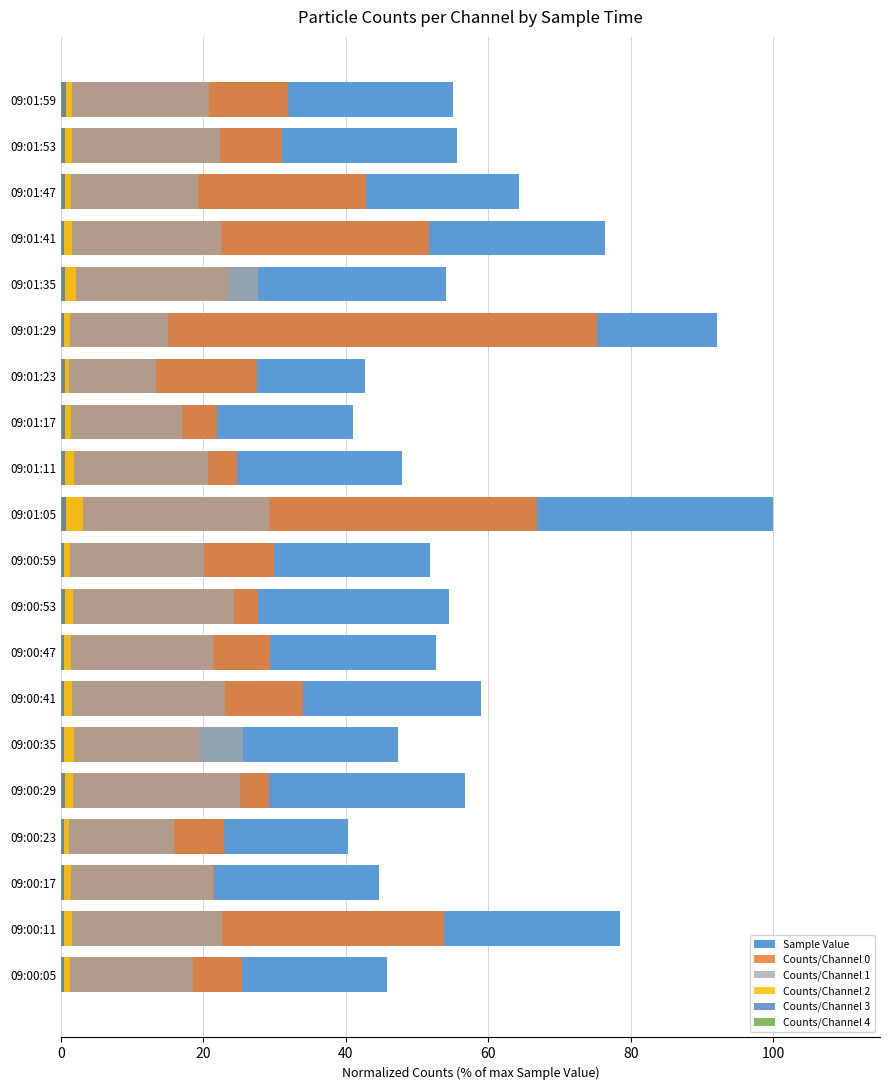

What value does the Sample Value series have at 09:01:59?

55.0